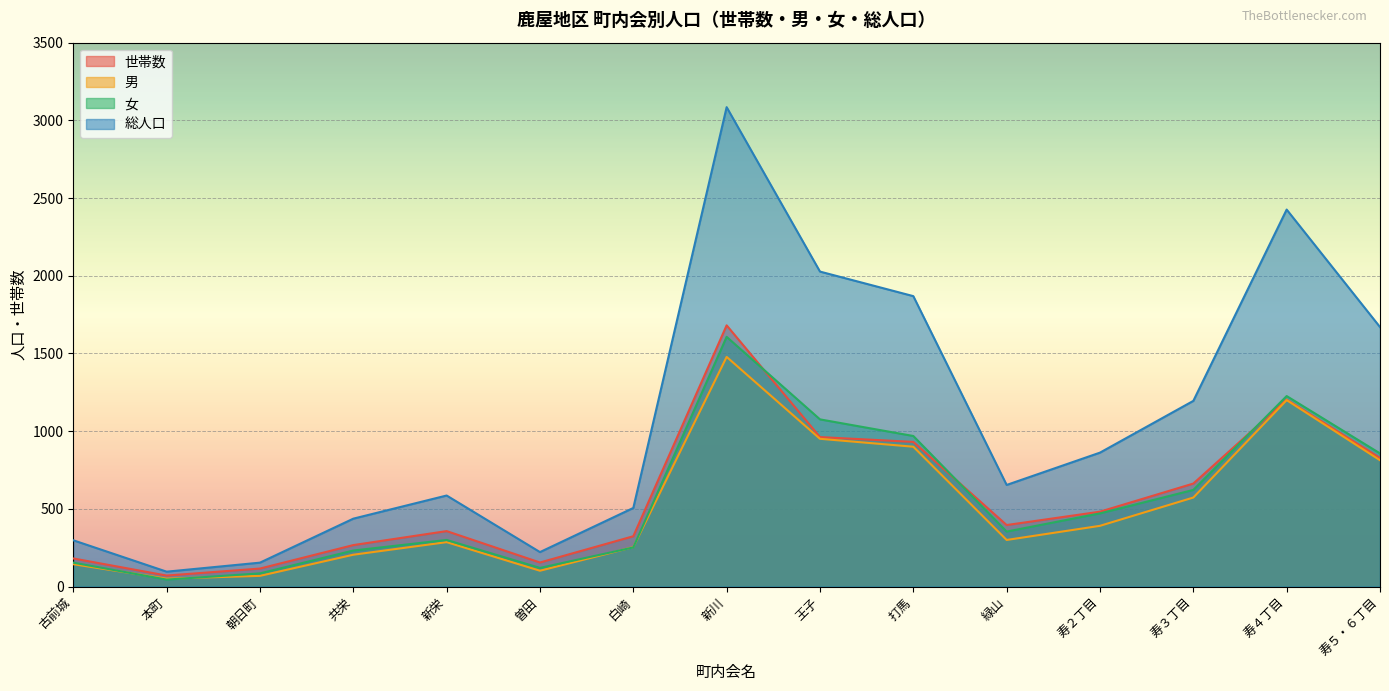

At which category does 女 reach its first local valley?

本町